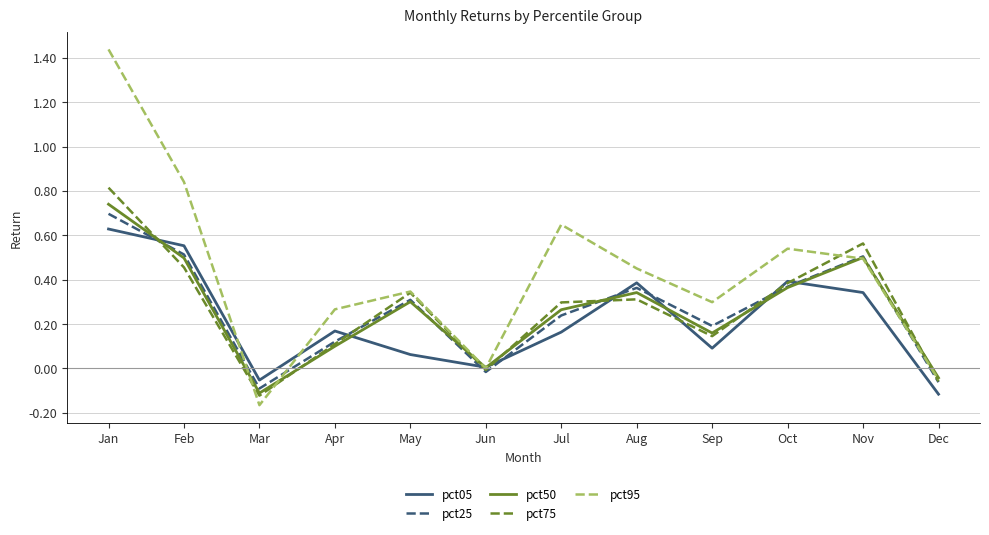

Which series has the largest range (max minus min)?

pct95